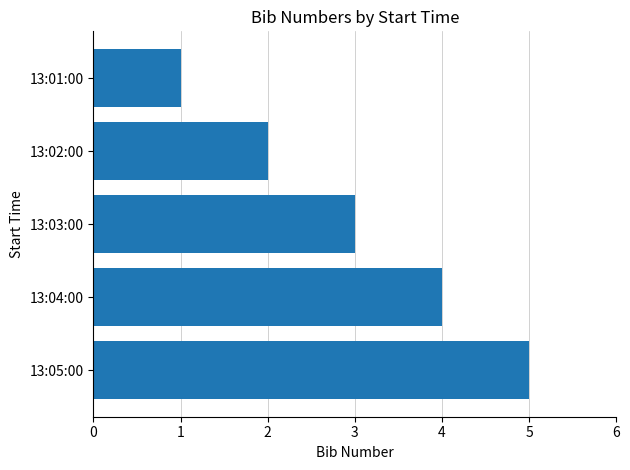

Does the chart contain stacked bars?

No